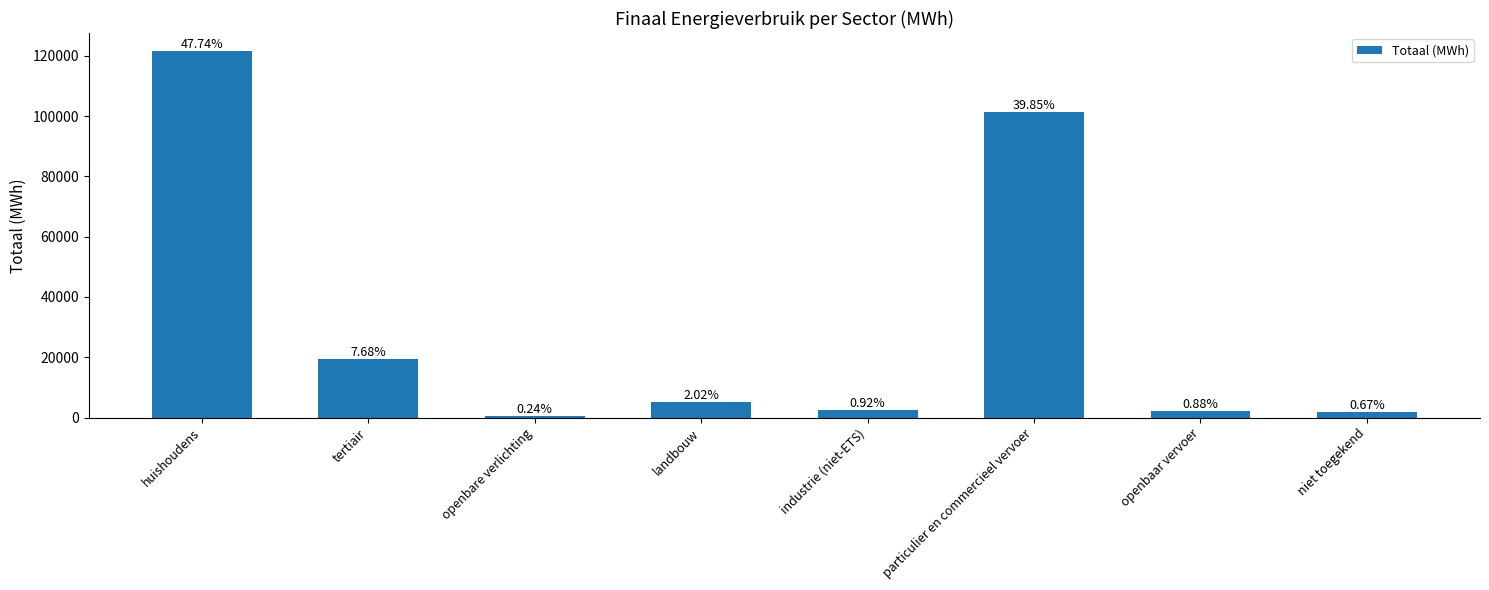

Reading left to right, list all the values displayed in this chart.

121477.4	19554.8	598.0	5140.0	2338.5	101412.4	2238.9	1715.0